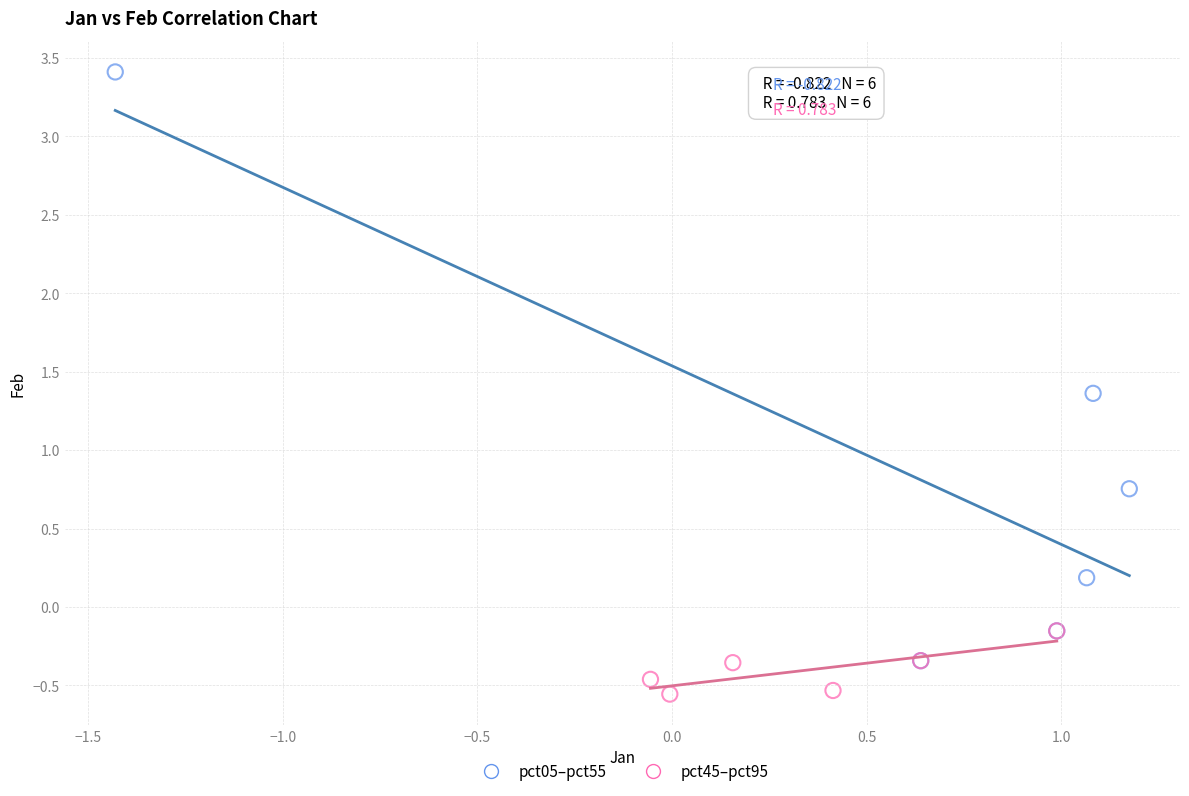

Which series contains the lowest Y value?

pct45–pct95